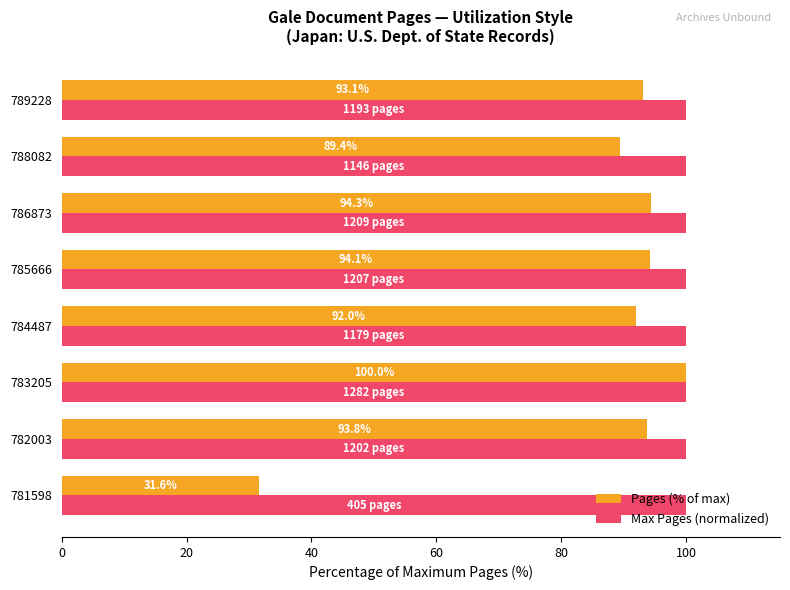

At which category is the sum across all series the highest?

783205